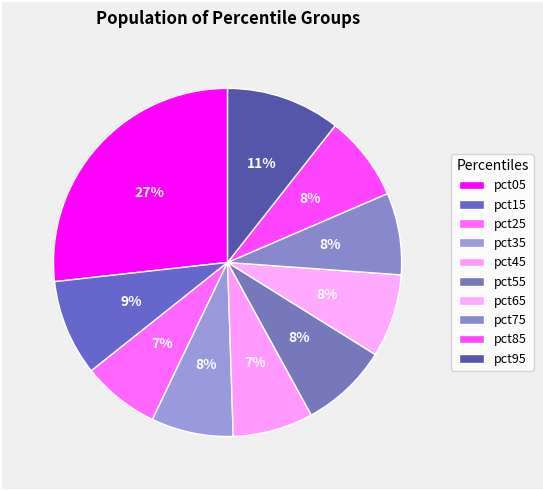

Is it true that pct35 is 1% of the pie?

False